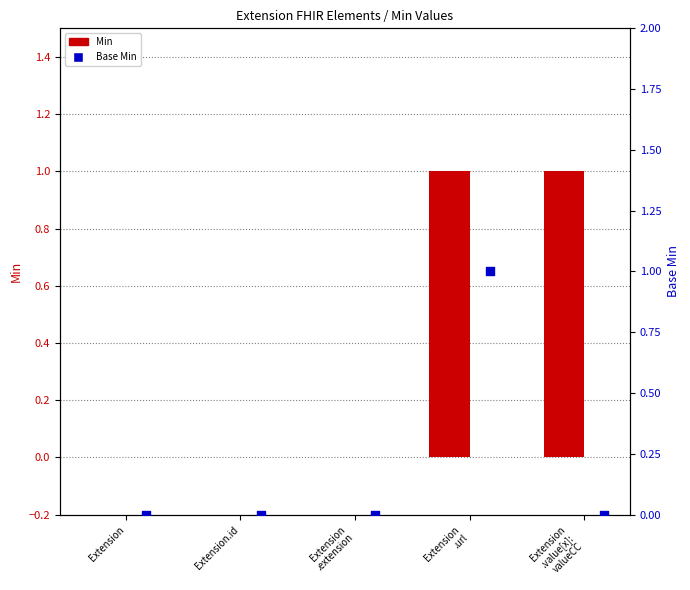

Which series reaches the maximum Y coordinate?

Min